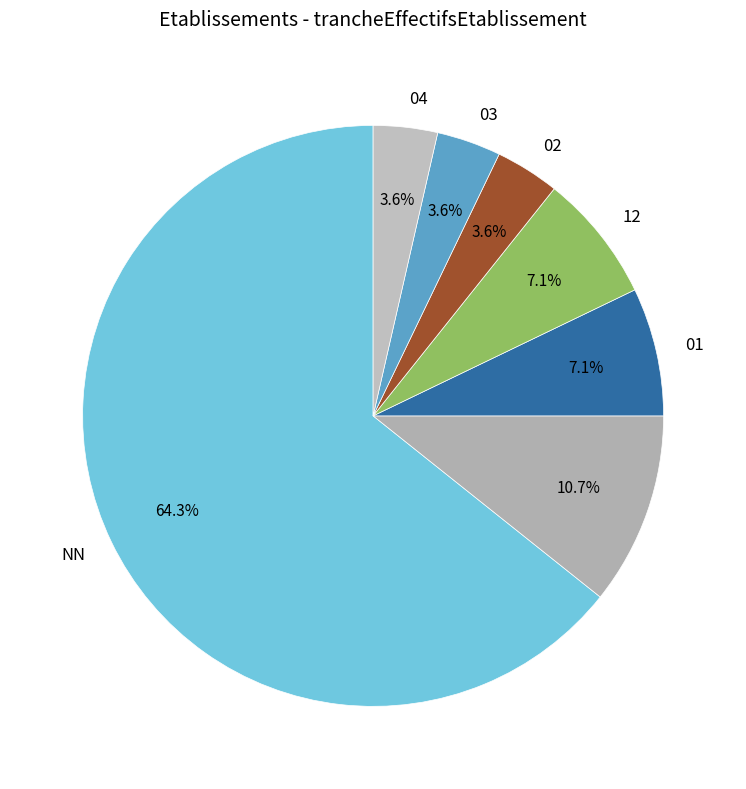

How many slices are in this pie chart?

7